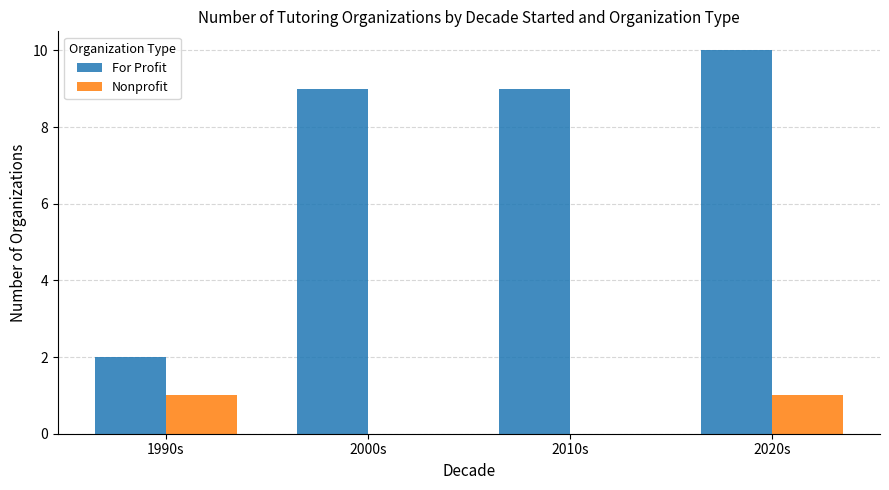

True or false: For Profit has a value of 4 at 2000s.

False